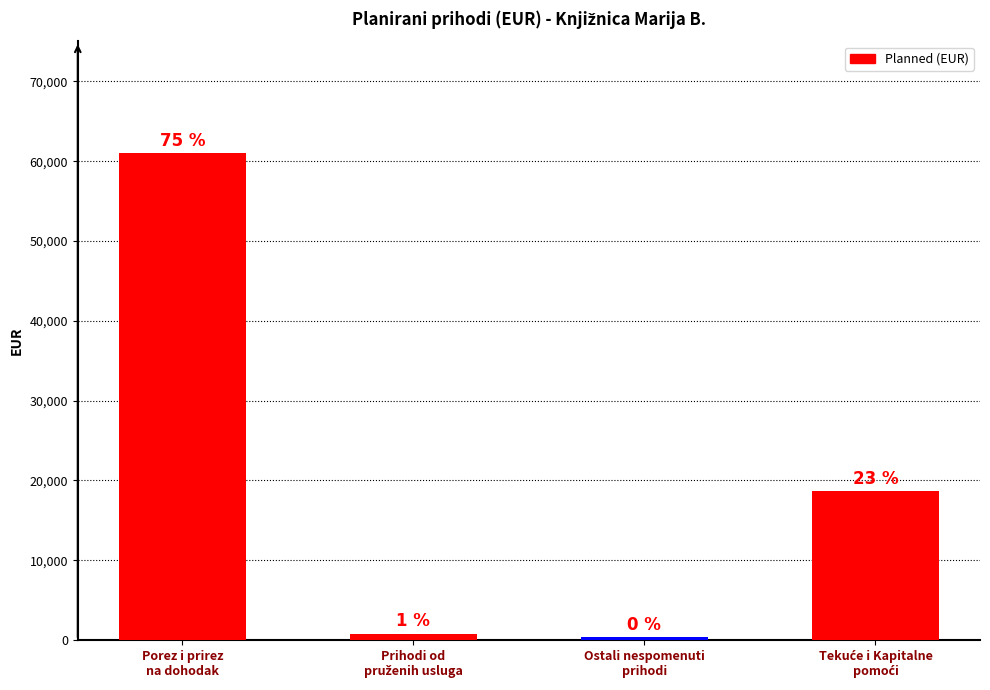

Are the bars horizontal?

No